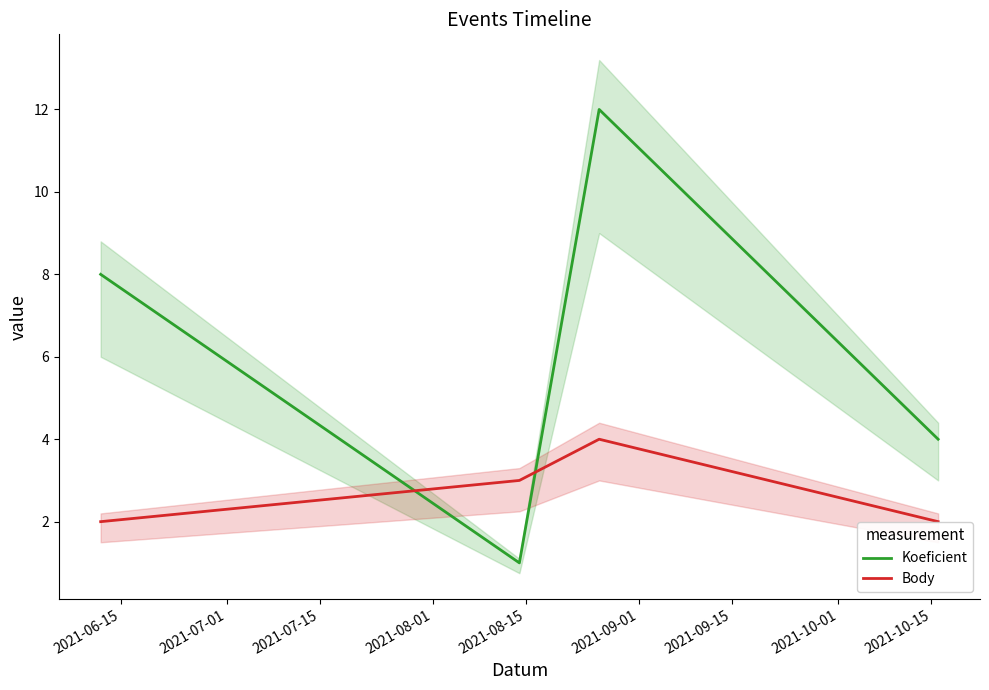

What is the average value of the Koeficient series?

6